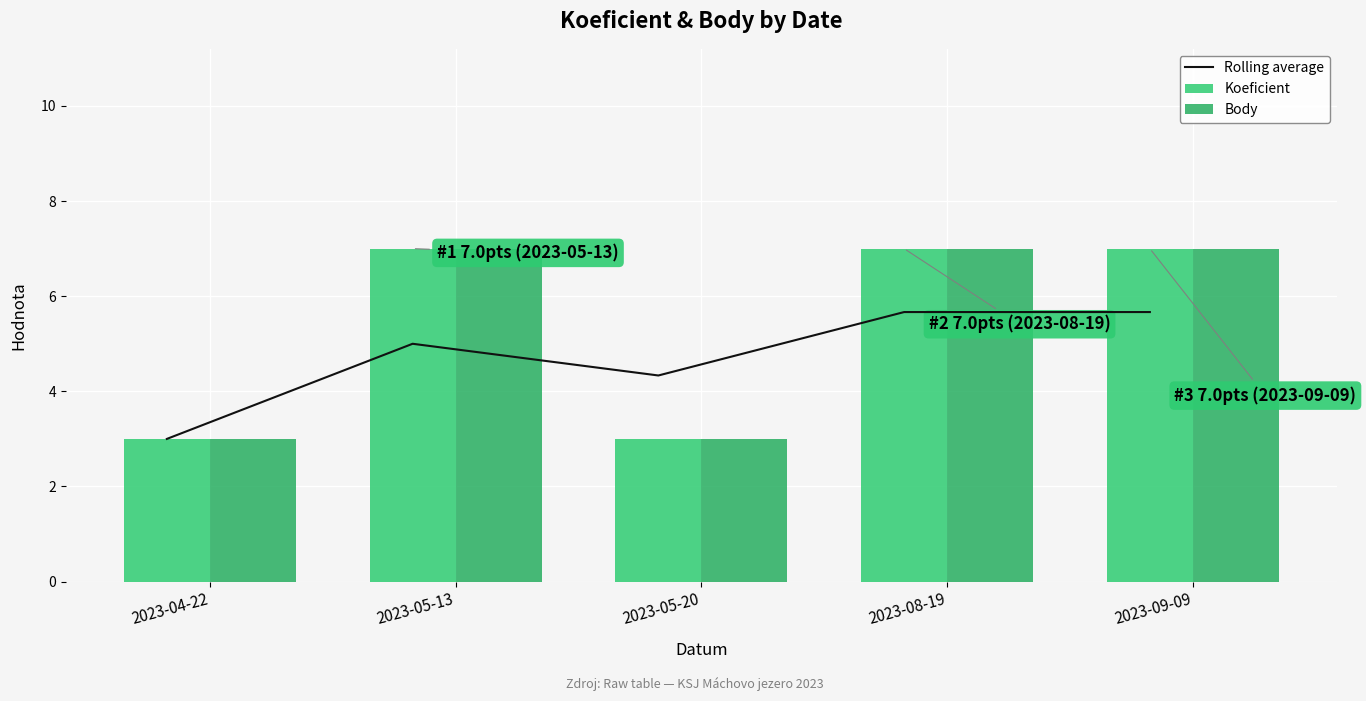

At which category is the sum across all series the highest?

2023-08-19